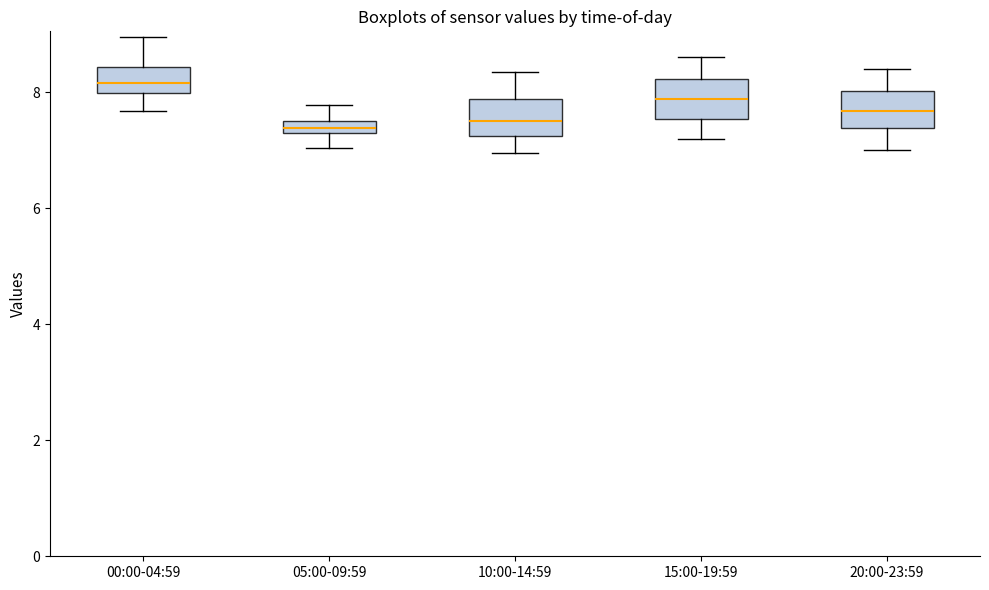

Which box's median line is the highest?

00:00-04:59